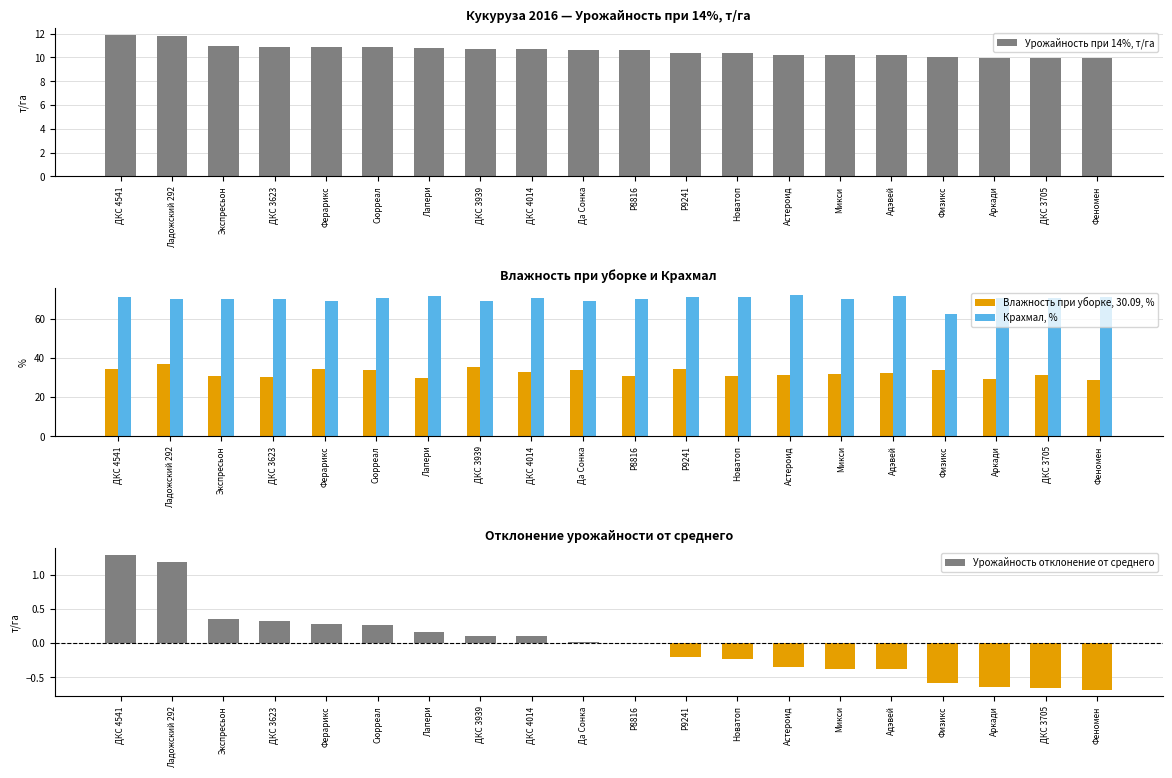

What is the spread (max minus min) of values at Сюрреал?

70.3